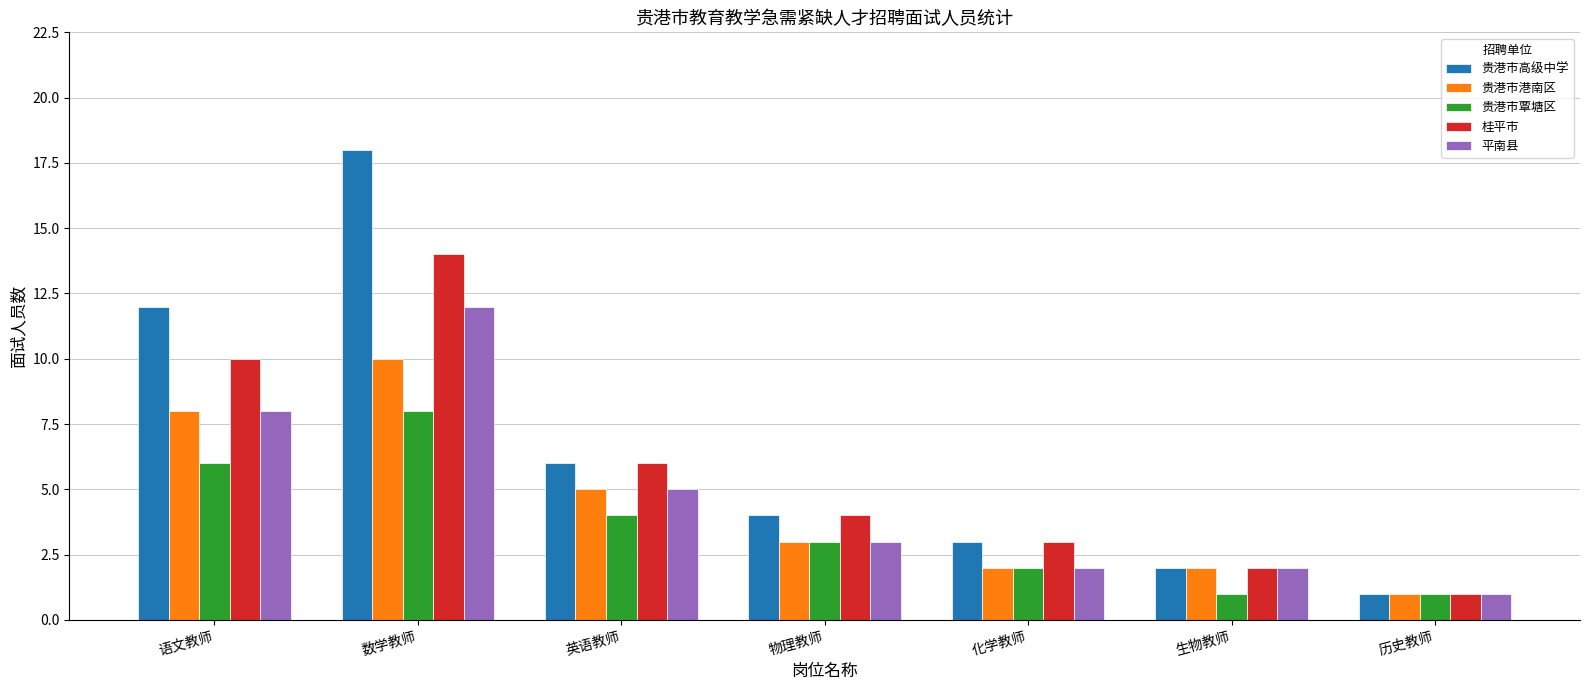

At which label does 贵港市港南区 first exceed 3?

语文教师